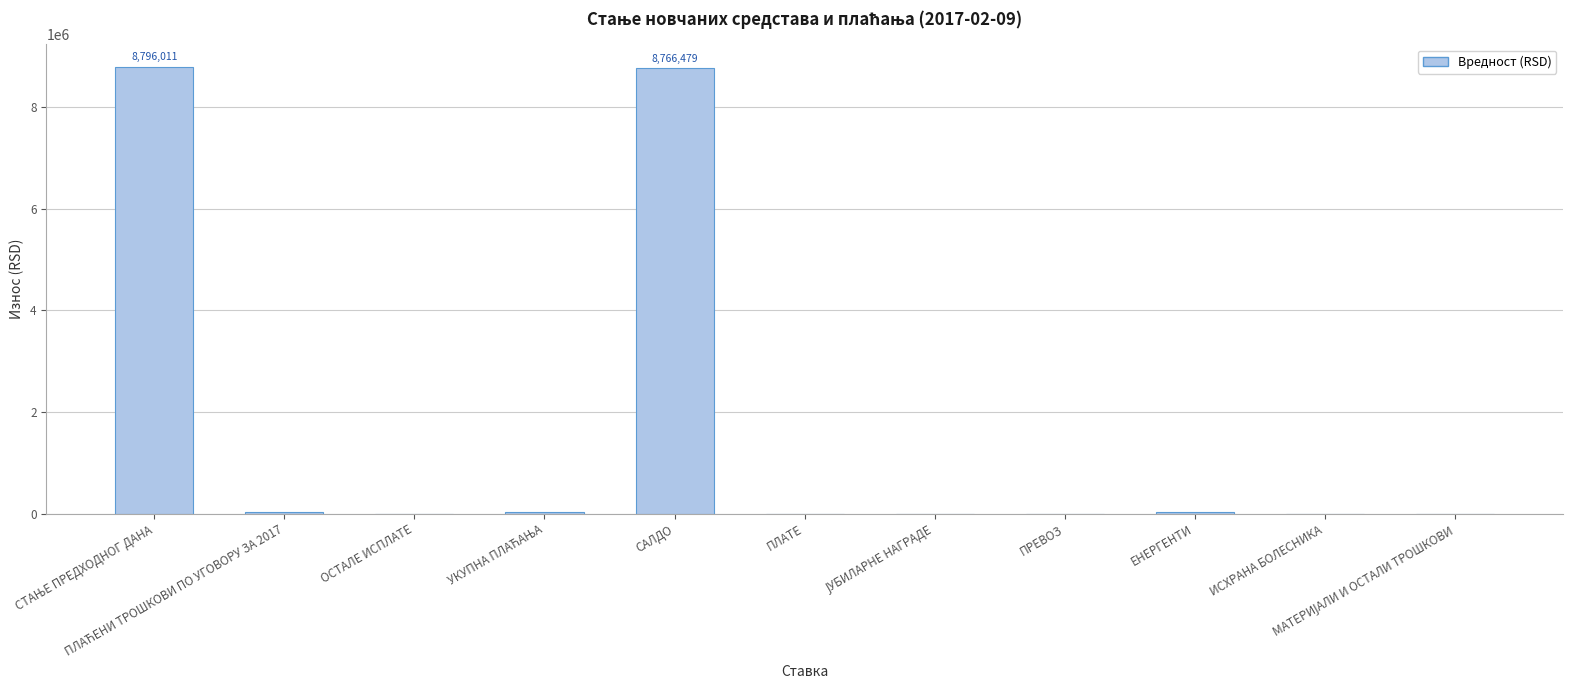

Rank the categories by value from highest to lowest.

СТАЊЕ ПРЕДХОДНОГ ДАНА, САЛДО, ПЛАЋЕНИ ТРОШКОВИ ПО УГОВОРУ ЗА 2017, УКУПНА ПЛАЋАЊА, ЕНЕРГЕНТИ, ОСТАЛЕ ИСПЛАТЕ, ПЛАТЕ, ЈУБИЛАРНЕ НАГРАДЕ, ПРЕВОЗ, ИСХРАНА БОЛЕСНИКА, МАТЕРИЈАЛИ И ОСТАЛИ ТРОШКОВИ